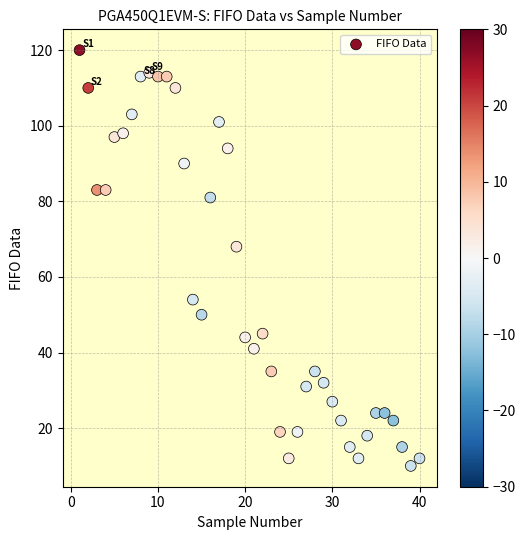

What Y value in the scatter plot is closest to 65?

68